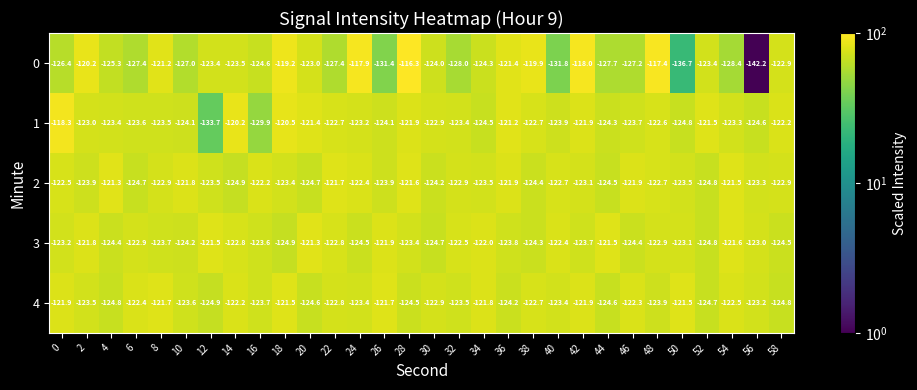

True or false: 1 has a value of -219.7 at 40.

False